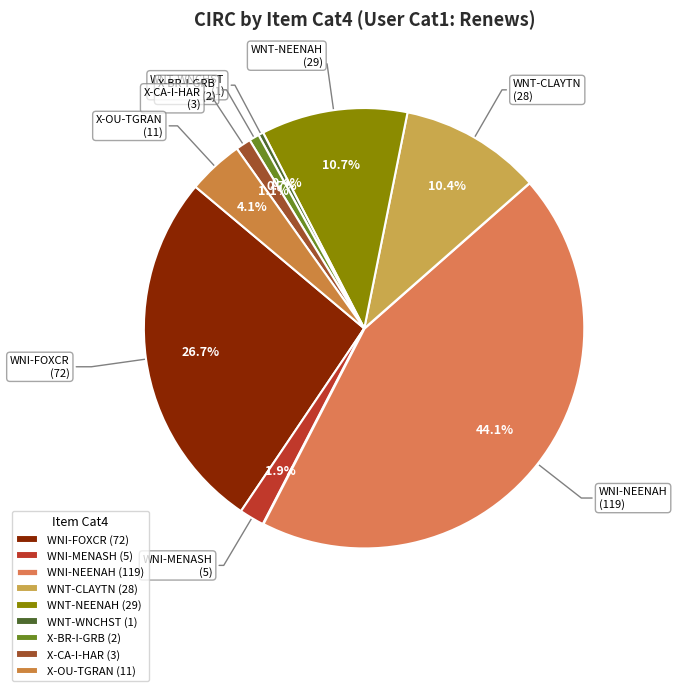

Does X-BR-I-GRB represent more than half of the total?

No